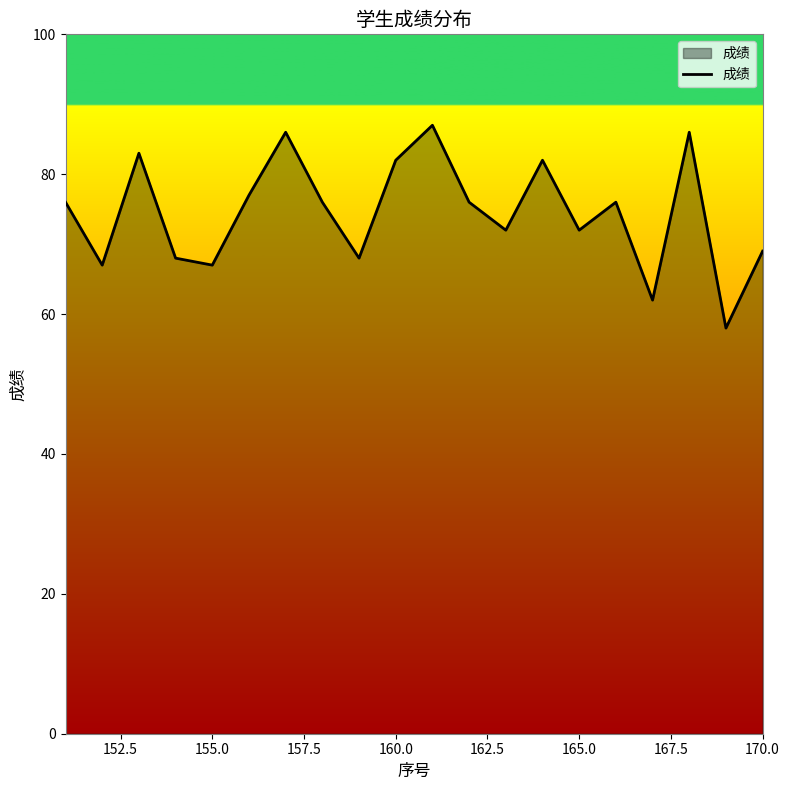

What is the difference between the maximum and minimum values?

29